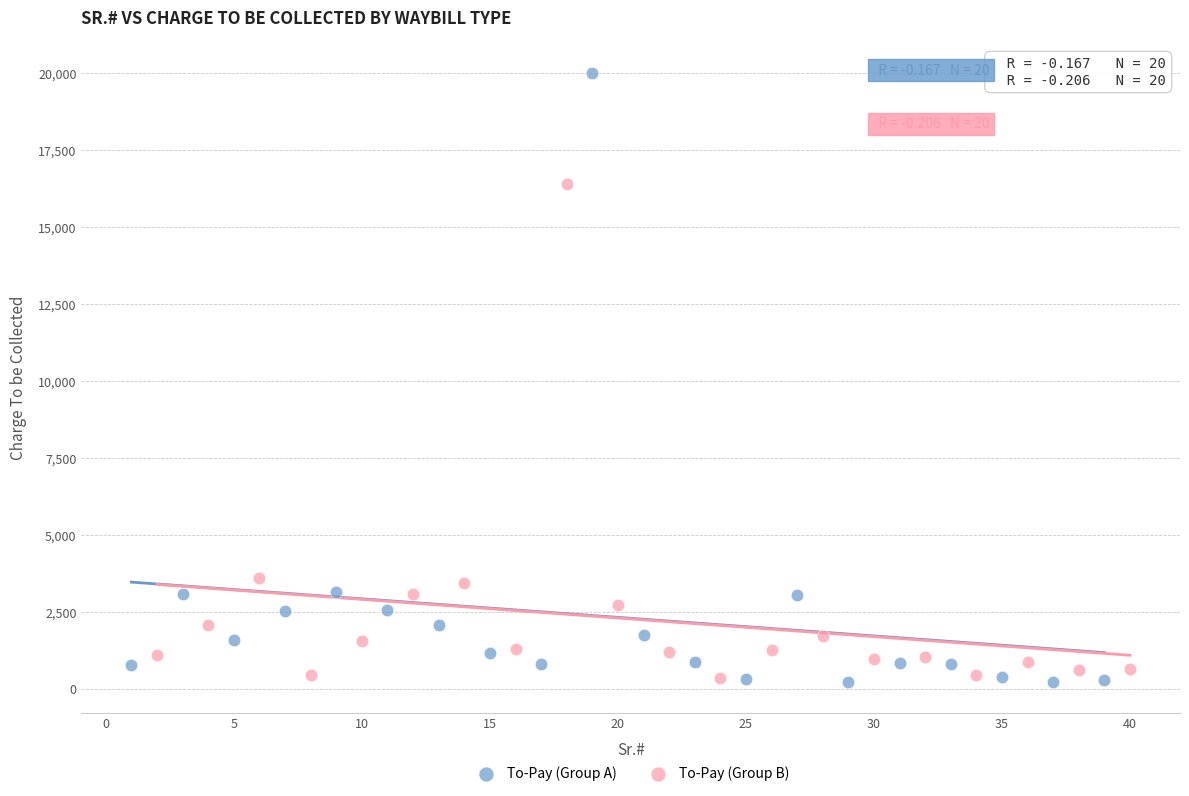

Which series contains the highest Y value?

To-Pay (Group A)